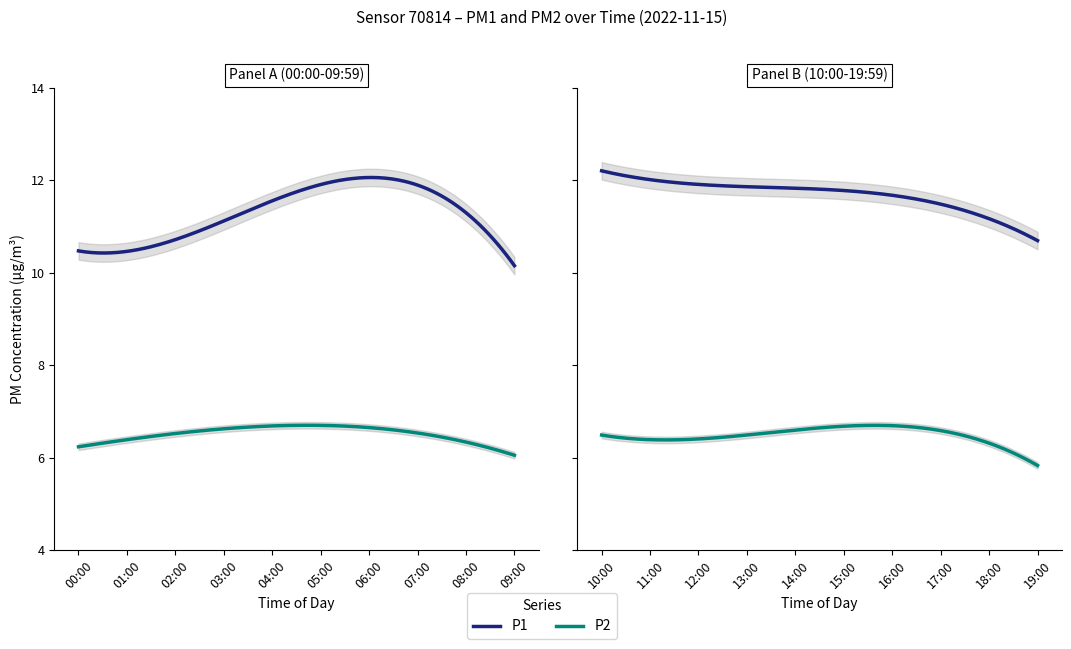

Which series has the widest spread of values?

P1